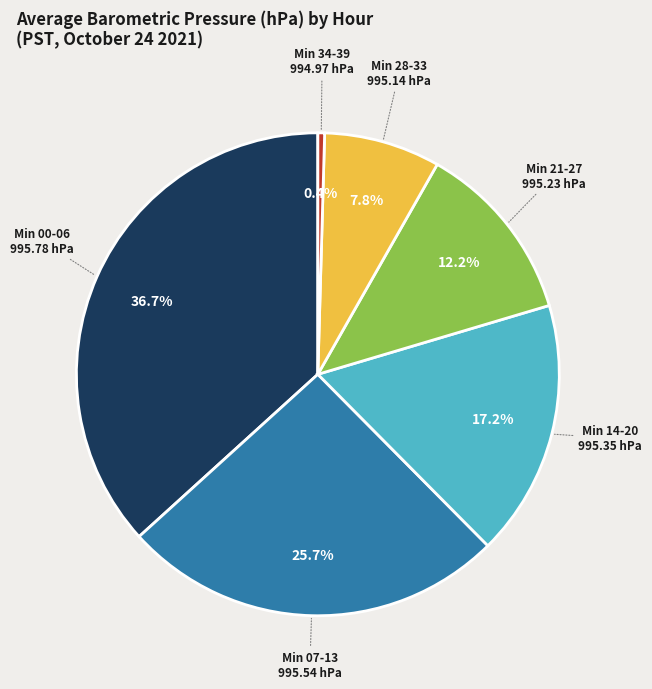

What portion of the pie excludes Min 00-06?

63.3%